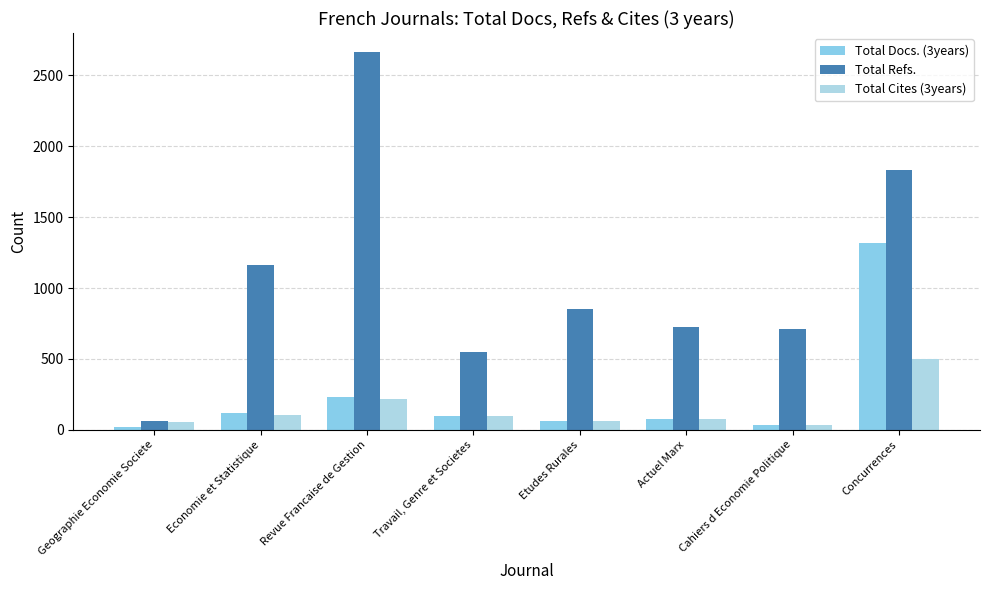

What is the value of the Total Docs. (3years) bar at the 7th from the left?

36